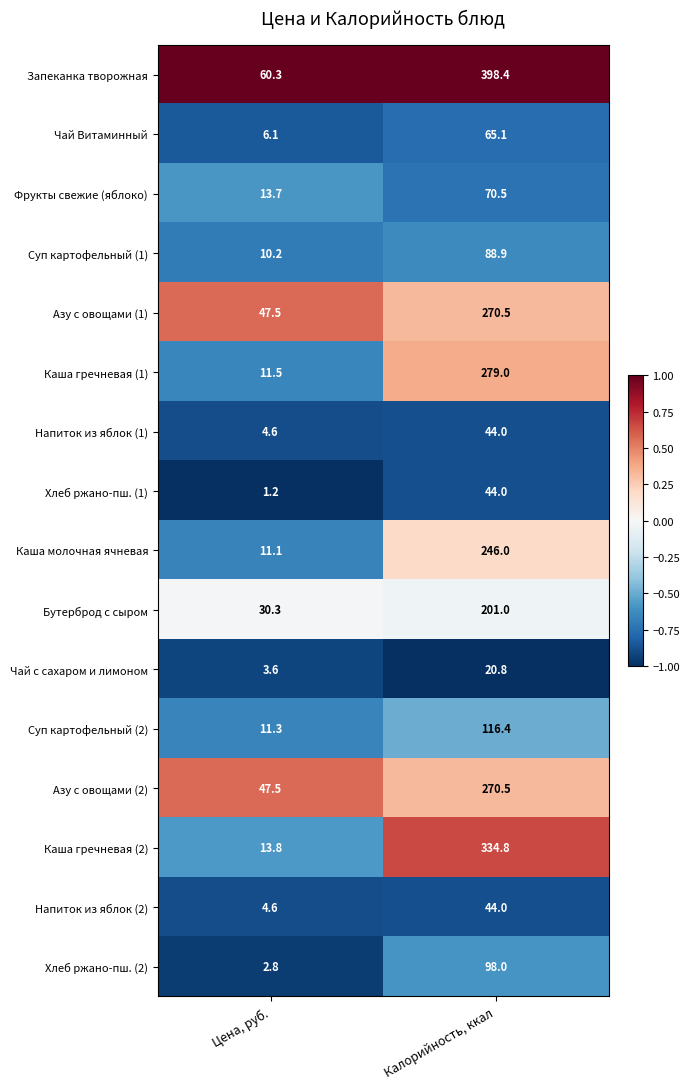

True or false: Чай Витаминный has a value of 6.1 at Цена, руб..

True